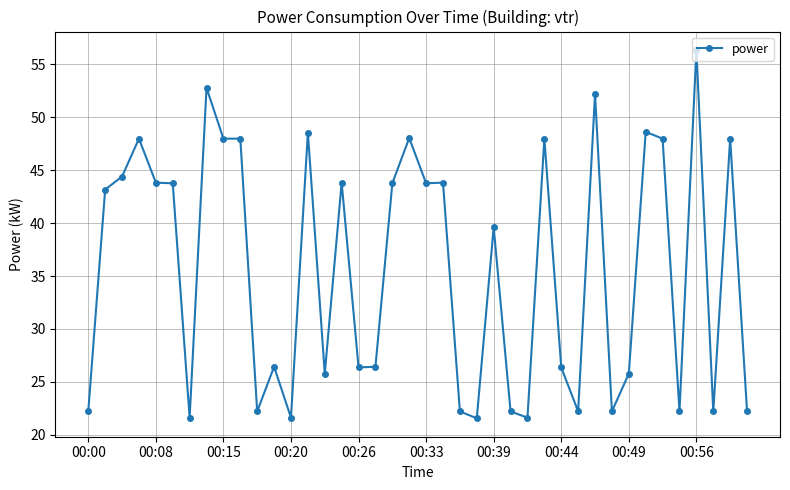

What is the difference between the maximum and minimum values?

34.8